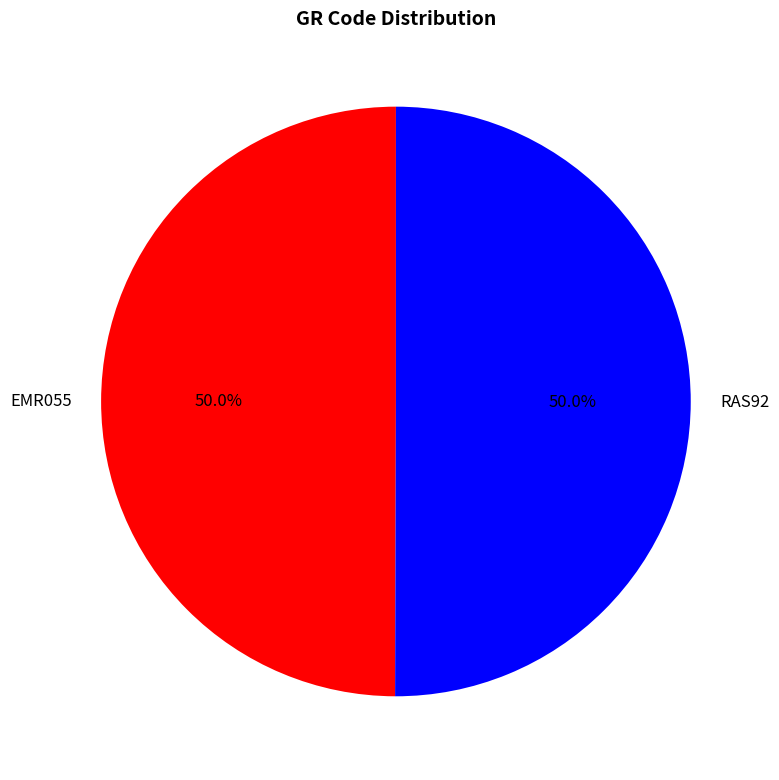

True or false: EMR055 accounts for 59% of the total.

False